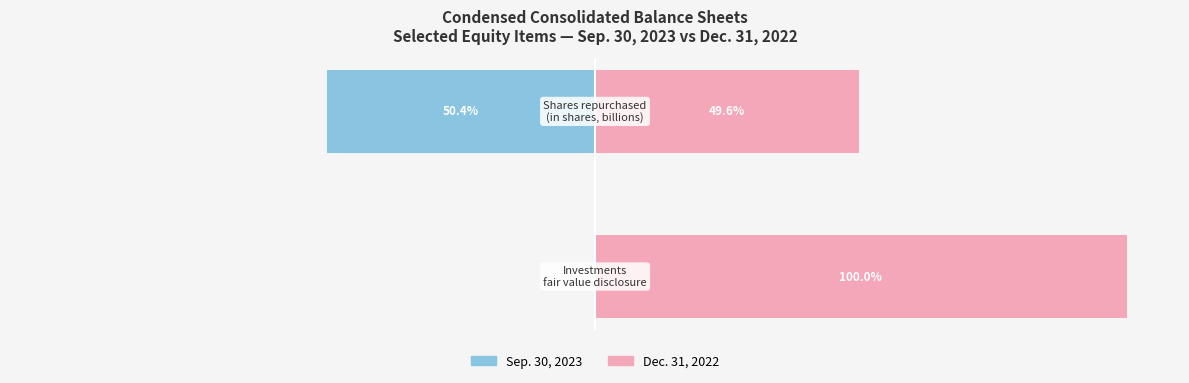

What is the sum of the Sep. 30, 2023 values at 1 and 0?

-50.4